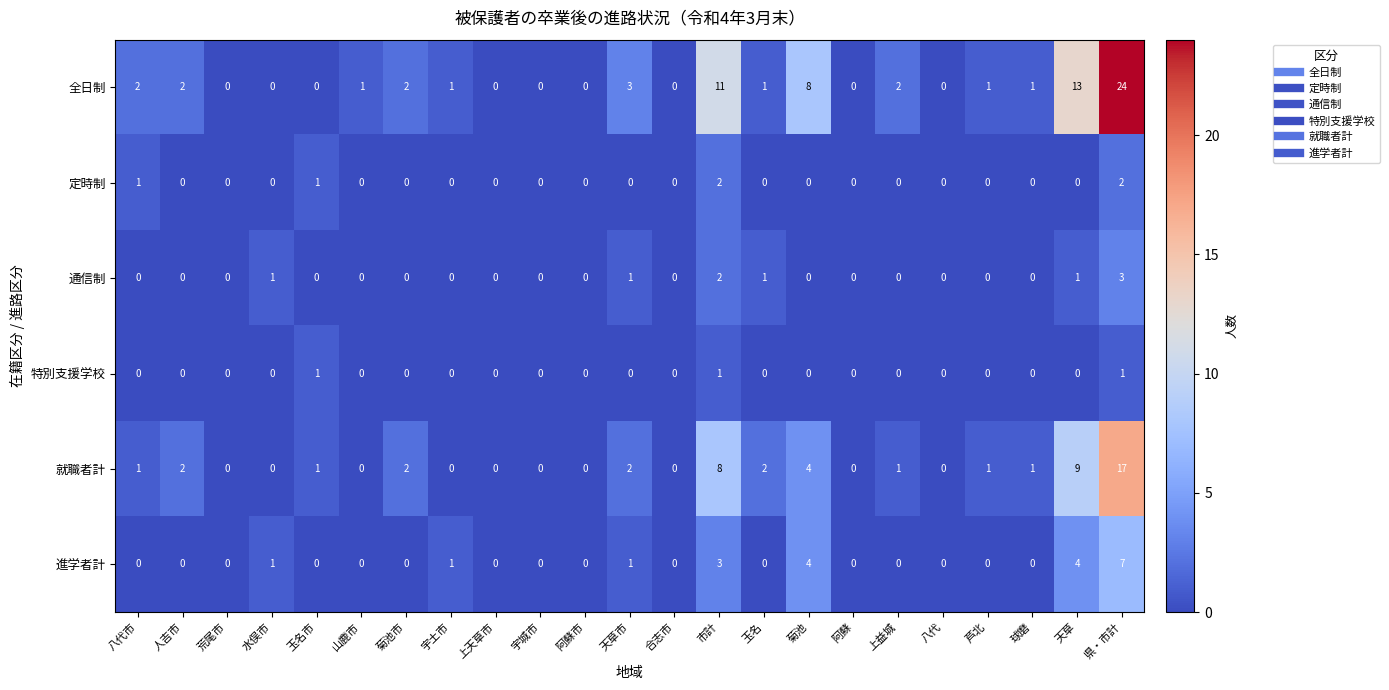

Which category has the highest value across all series?

県・市計